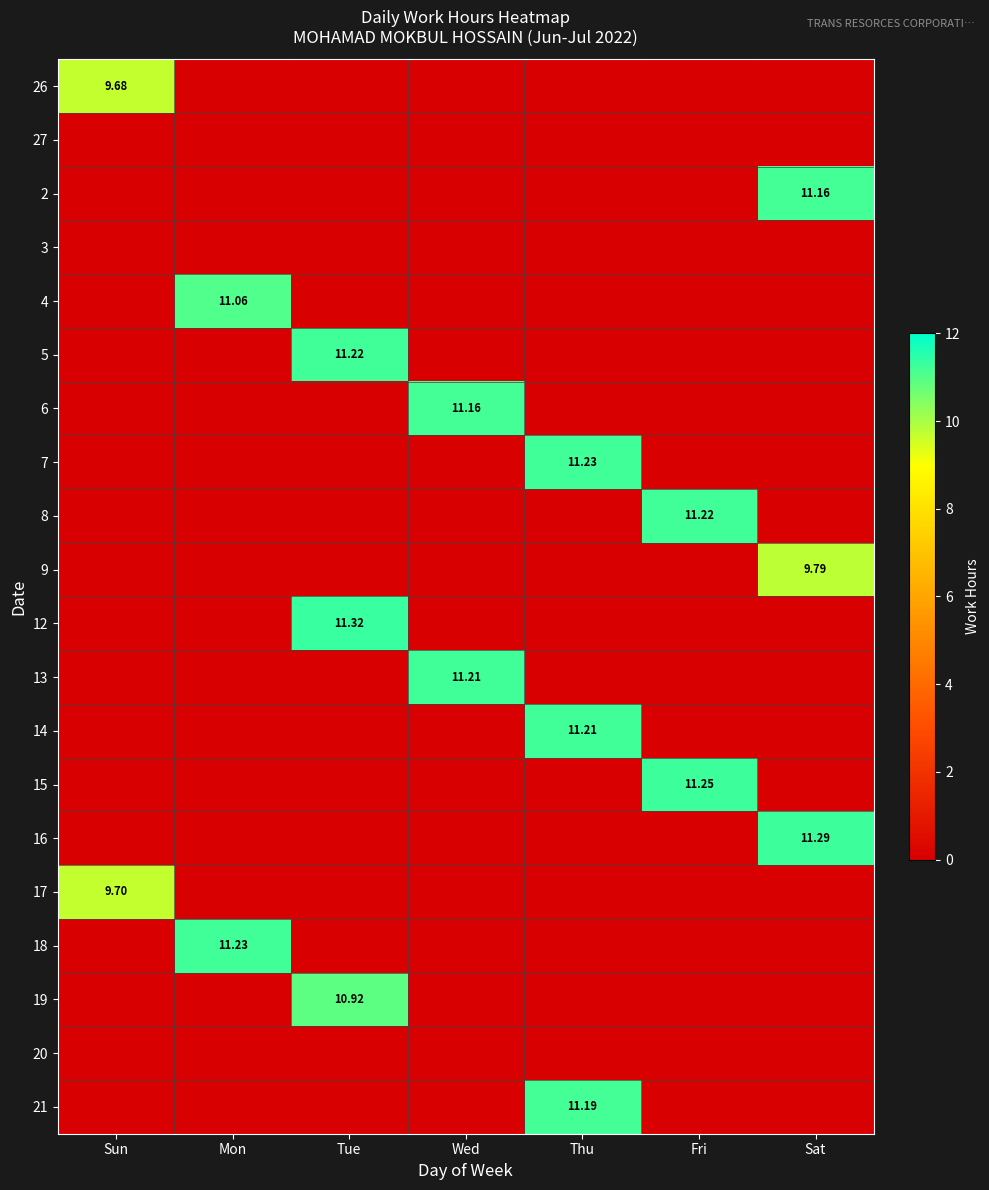

The 6 series shows -5.3 at Fri. True or false?

False